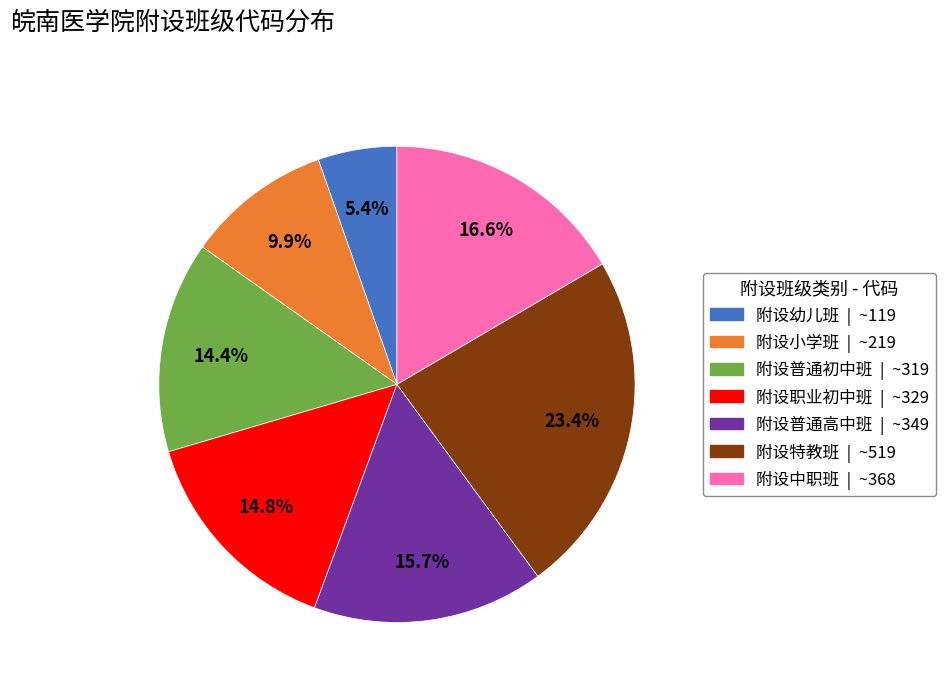

Which category has the smallest portion of the pie?

附设幼儿班